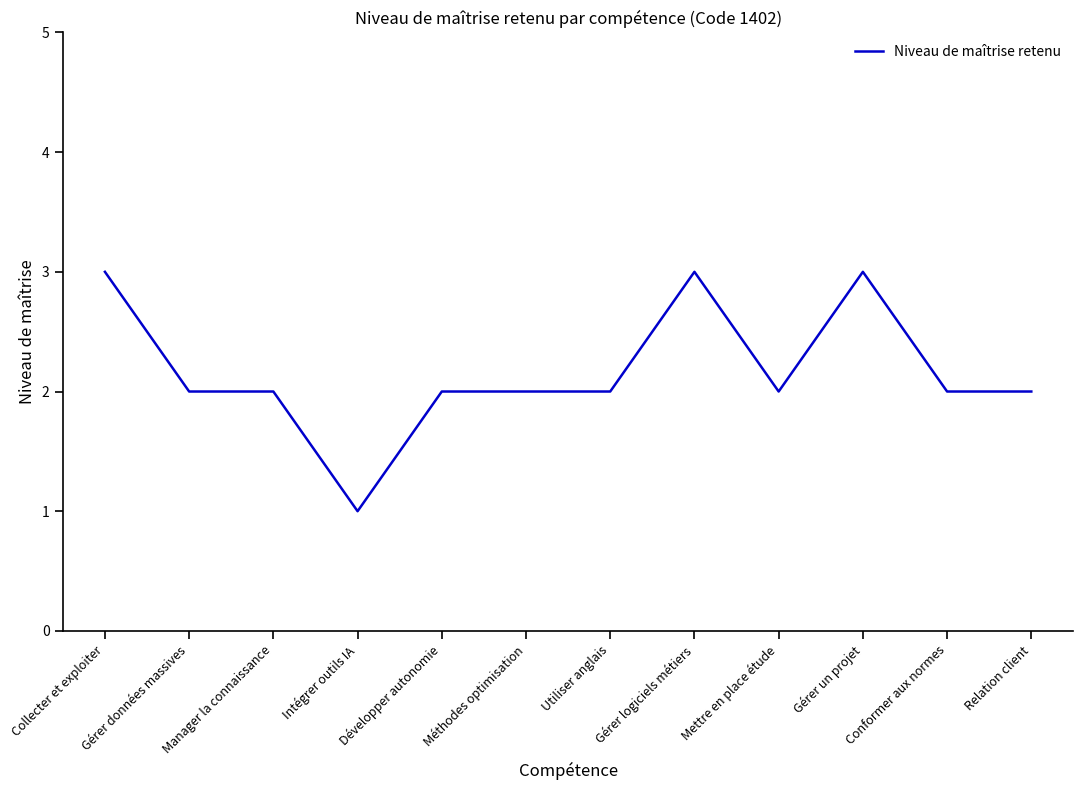

What is the ratio of the value at Conformer aux normes to the value at Gérer données massives?

1.0